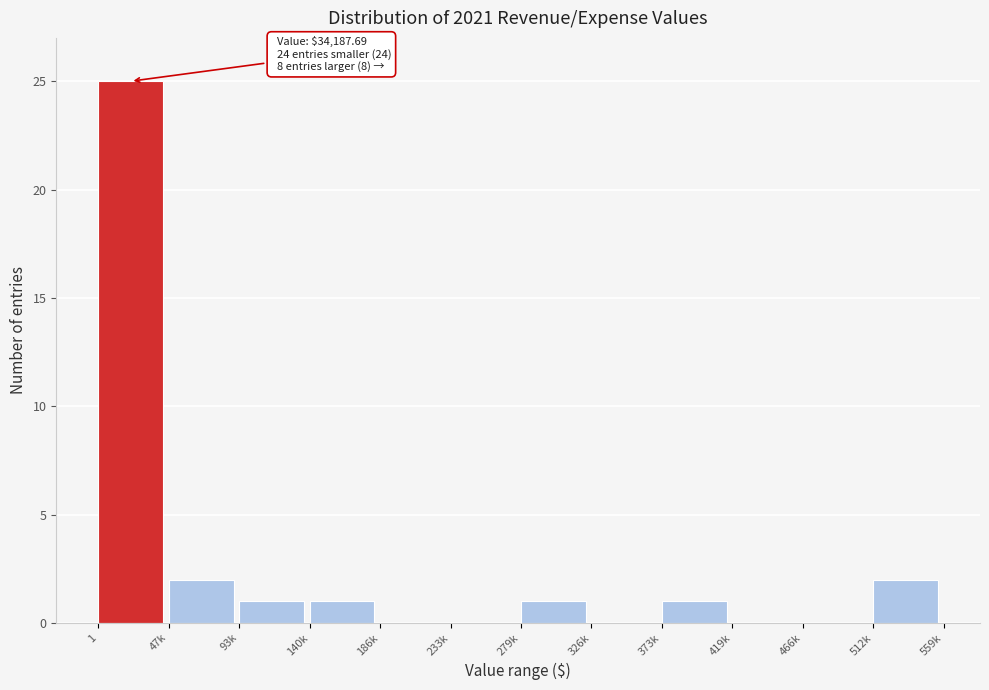

Reading left to right, what are all the values shown in this chart?

1=25	47k=2	93k=1	140k=1	186k=0	233k=0	279k=1	326k=0	373k=1	419k=0	466k=0	512k=2